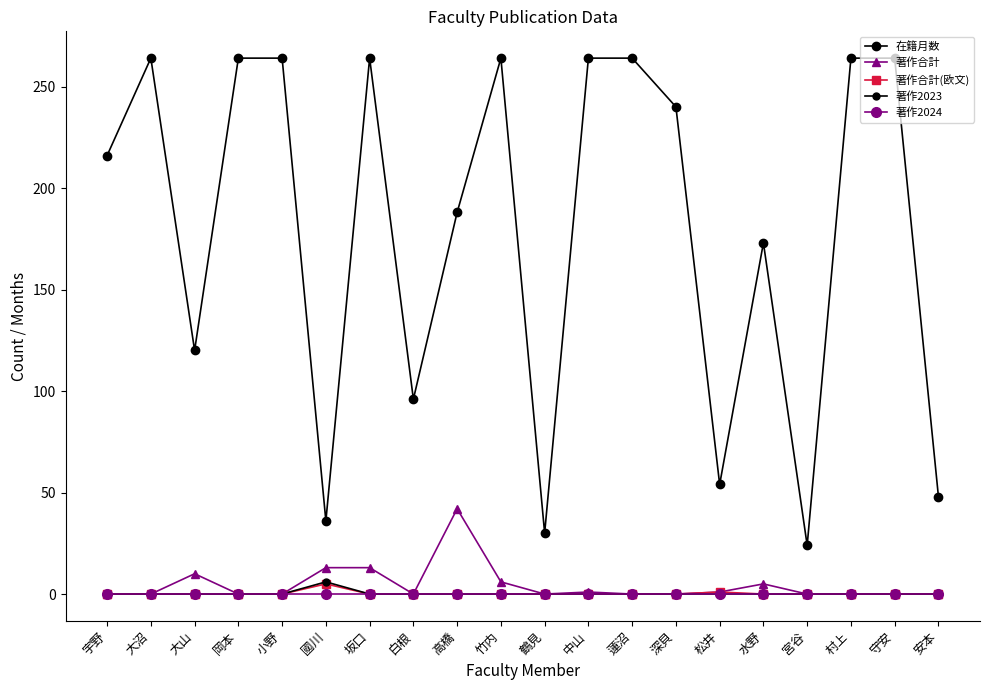

What is the average value of the 著作合計 series?

5